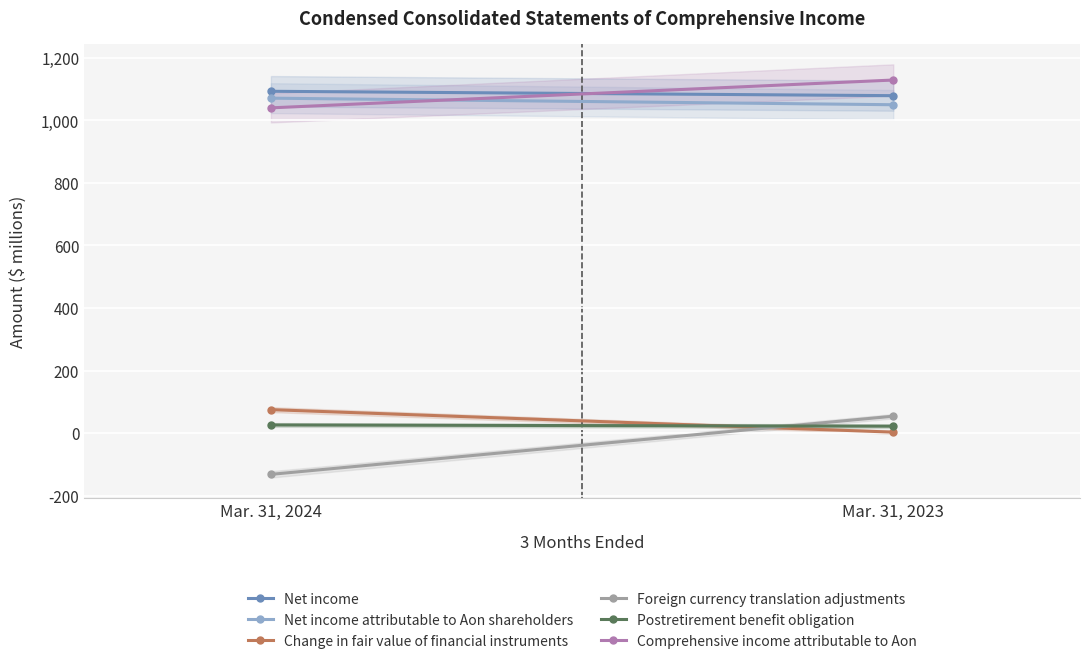

Reading left to right, transcribe all the data shown in this chart.

Net income: 1093	1079
Net income attributable to Aon shareholders: 1071	1050
Change in fair value of financial instruments: 75	3
Foreign currency translation adjustments: -132	54
Postretirement benefit obligation: 26	22
Comprehensive income attributable to Aon: 1040	1129